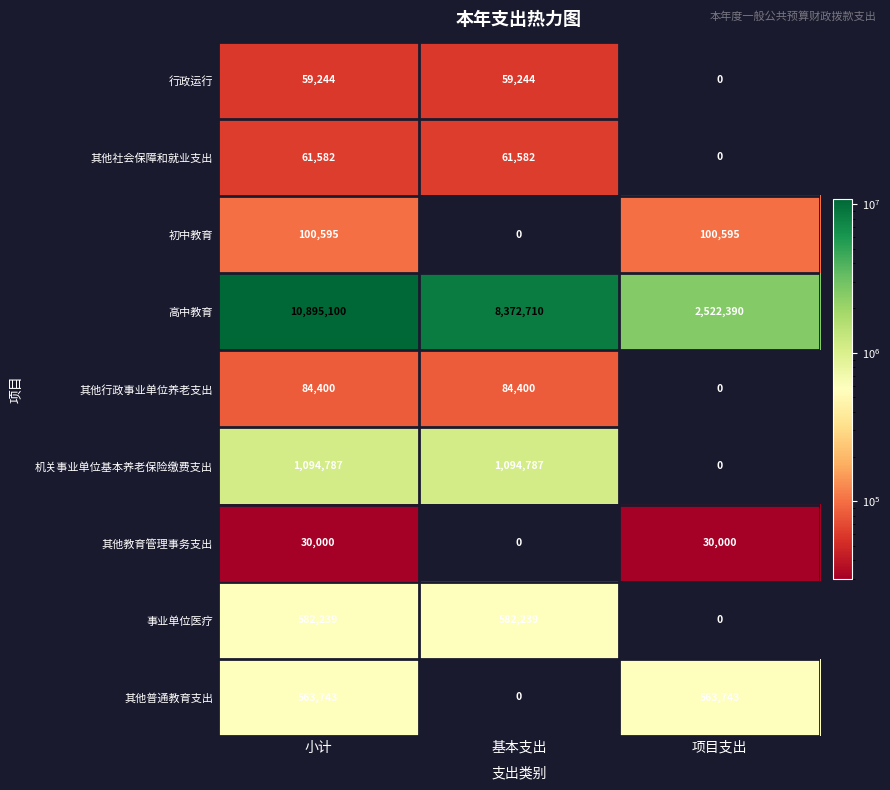

Which category has the highest value across all series?

小计